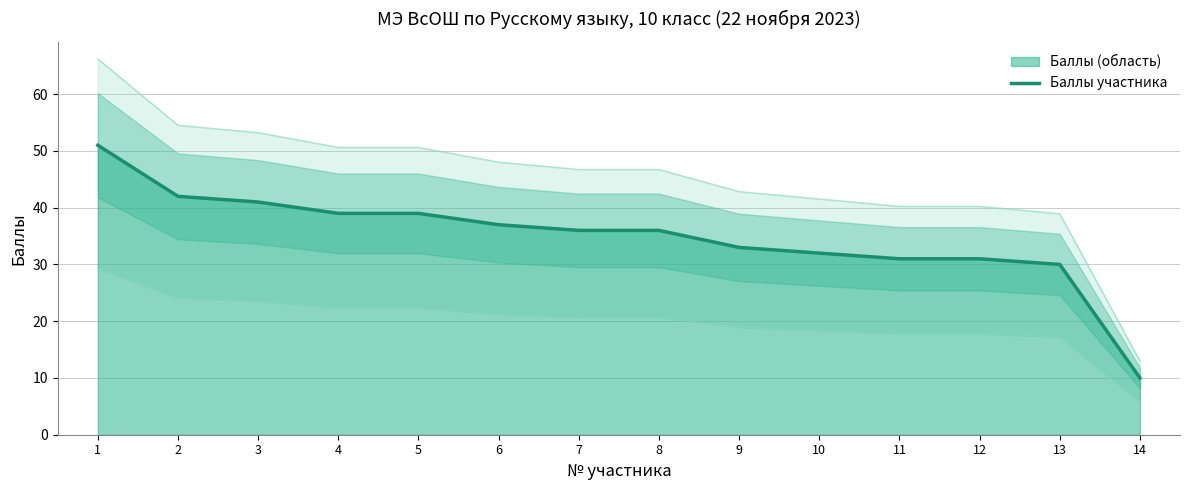

List the labels in order of value, largest first.

1, 2, 3, 4, 5, 6, 7, 8, 9, 10, 11, 12, 13, 14